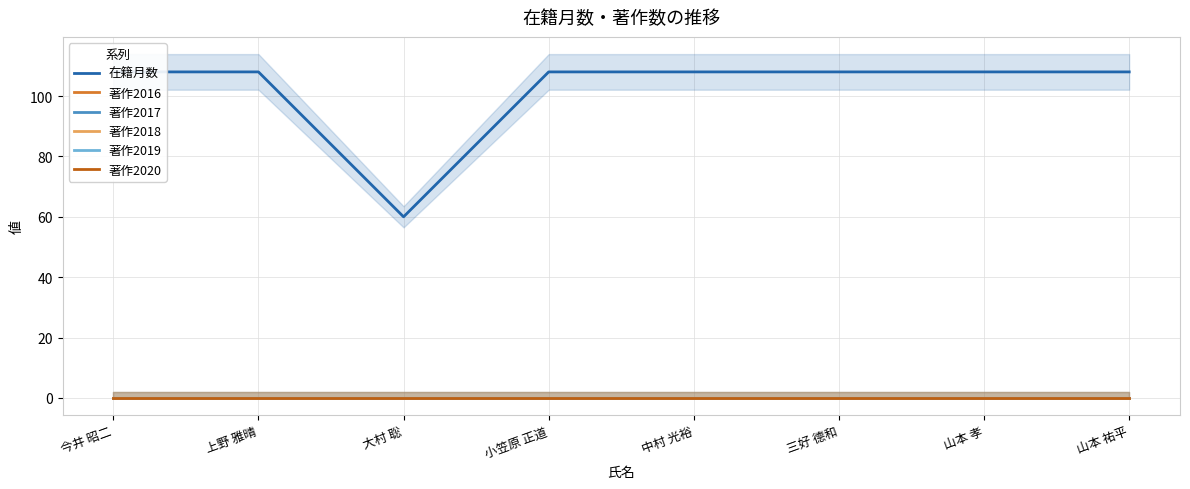

What are all the series names shown in the legend?

在籍月数, 著作2016, 著作2017, 著作2018, 著作2019, 著作2020